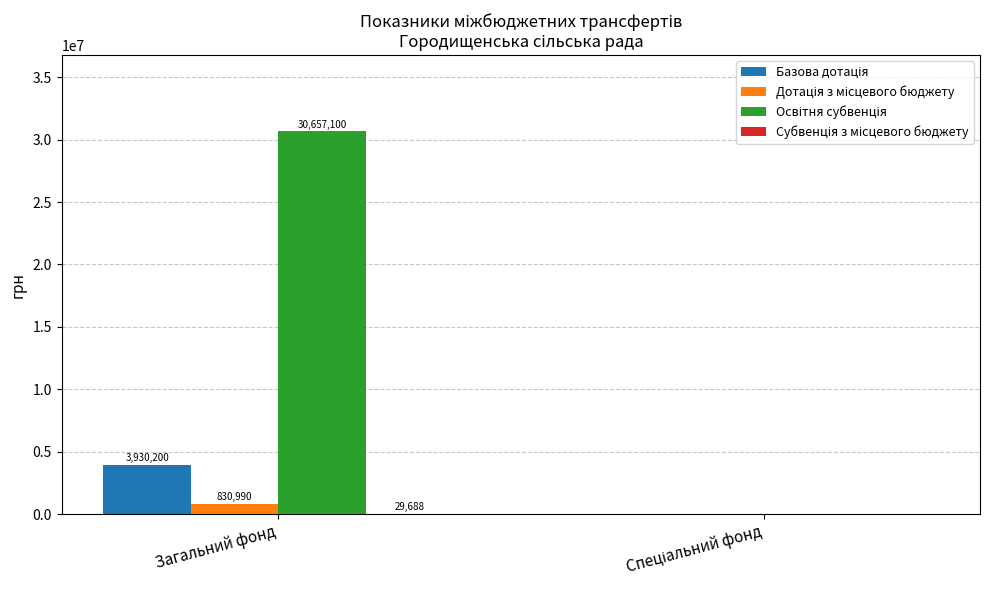

Does the chart contain stacked bars?

No